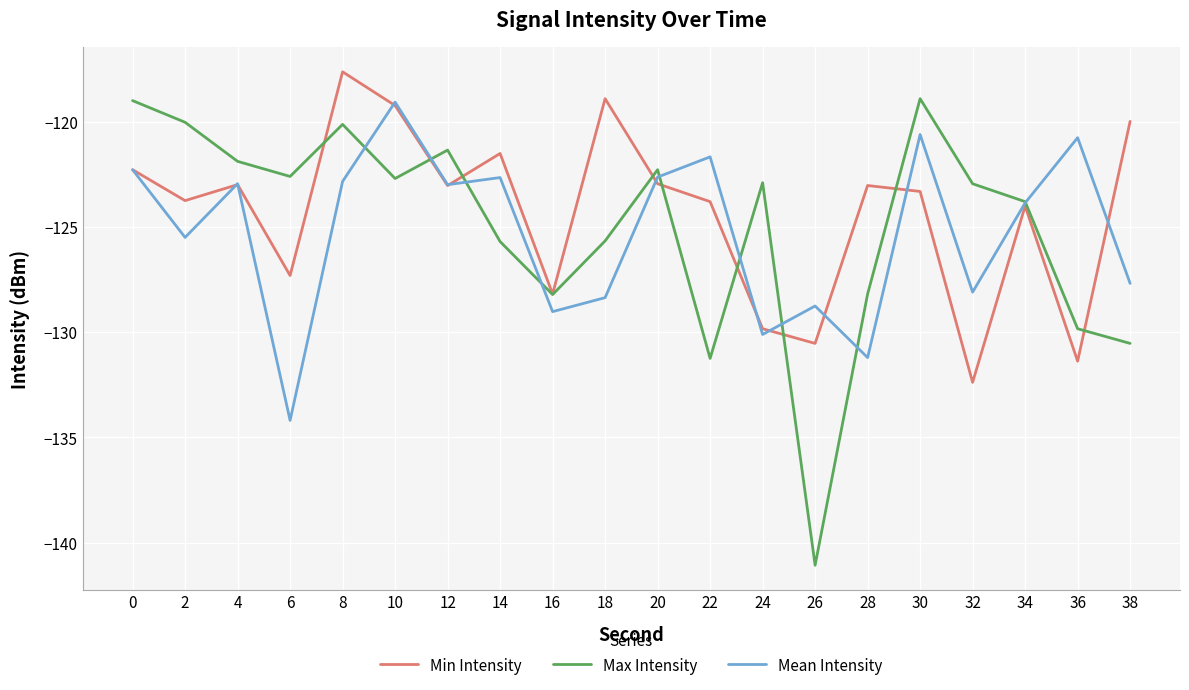

Where do Min Intensity and Max Intensity first cross each other?

6 and 8